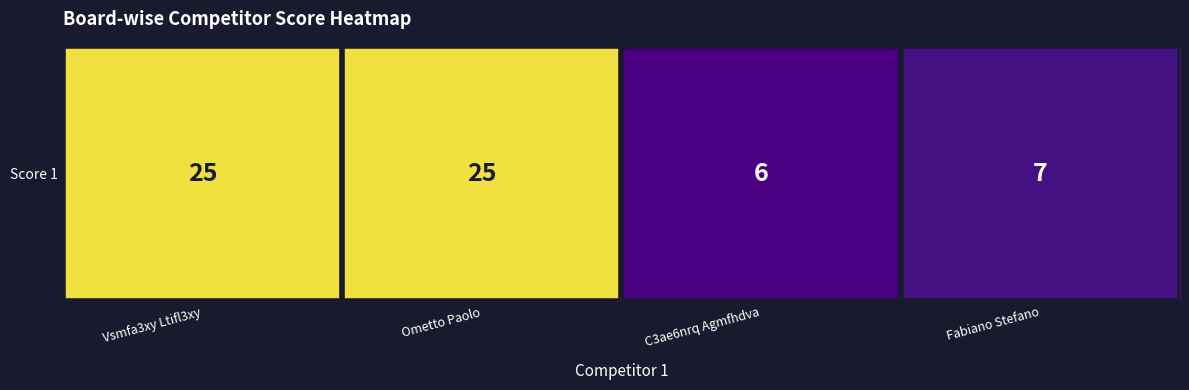

Reading right to left, transcribe all the data shown in this chart.

7	6	25	25